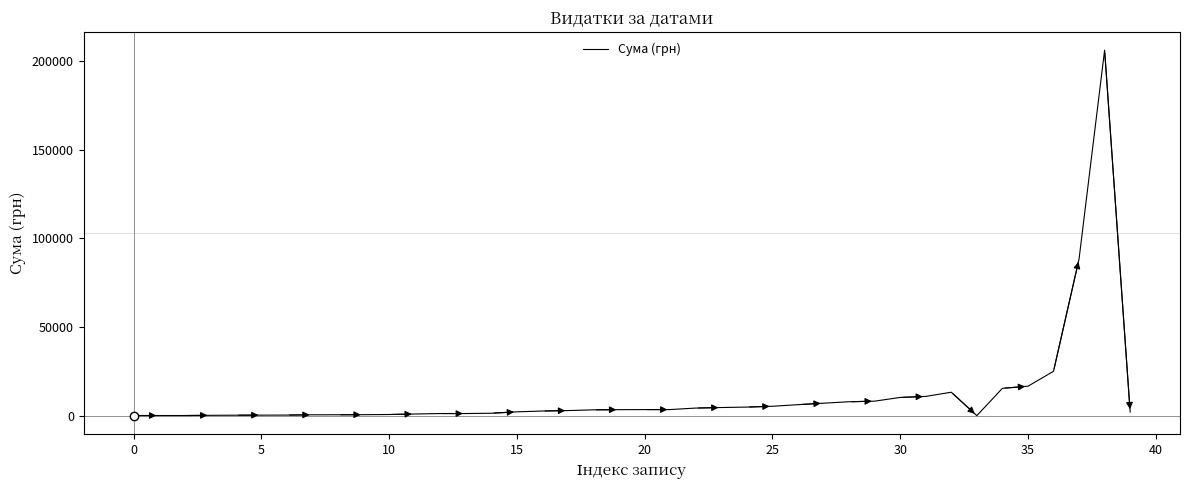

What is the greatest value displayed?

206158.5